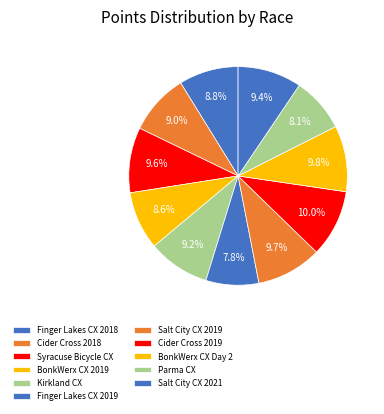

To the nearest percent, what is the average slice percentage?

9%